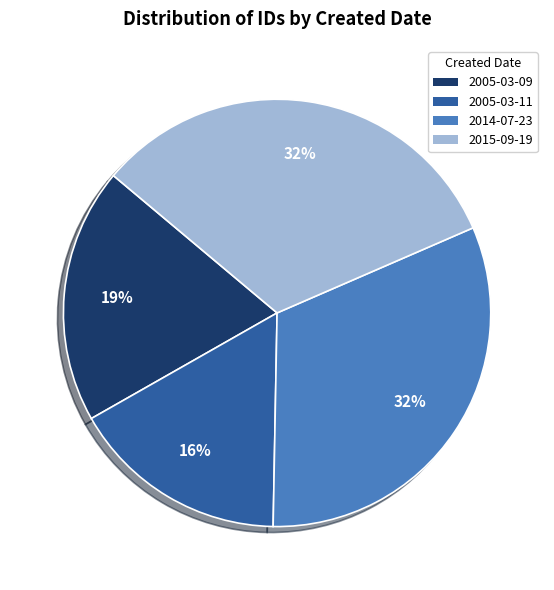

Is it true that 2005-03-09 is 33% of the pie?

False